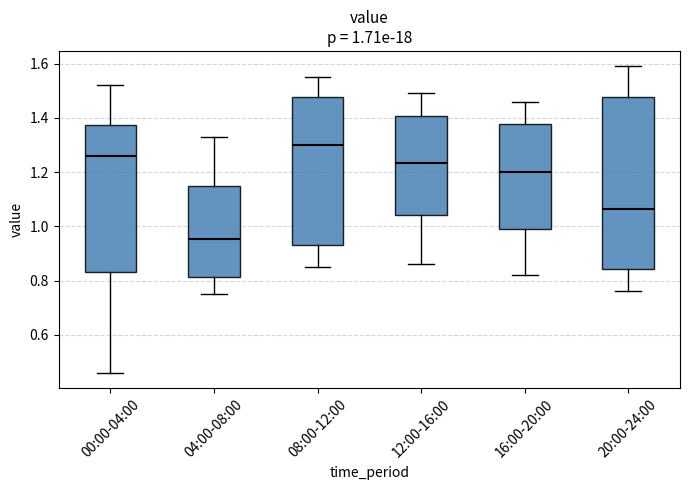

Comparing the boxes themselves (not the whiskers), which one is the tallest?

20:00-24:00